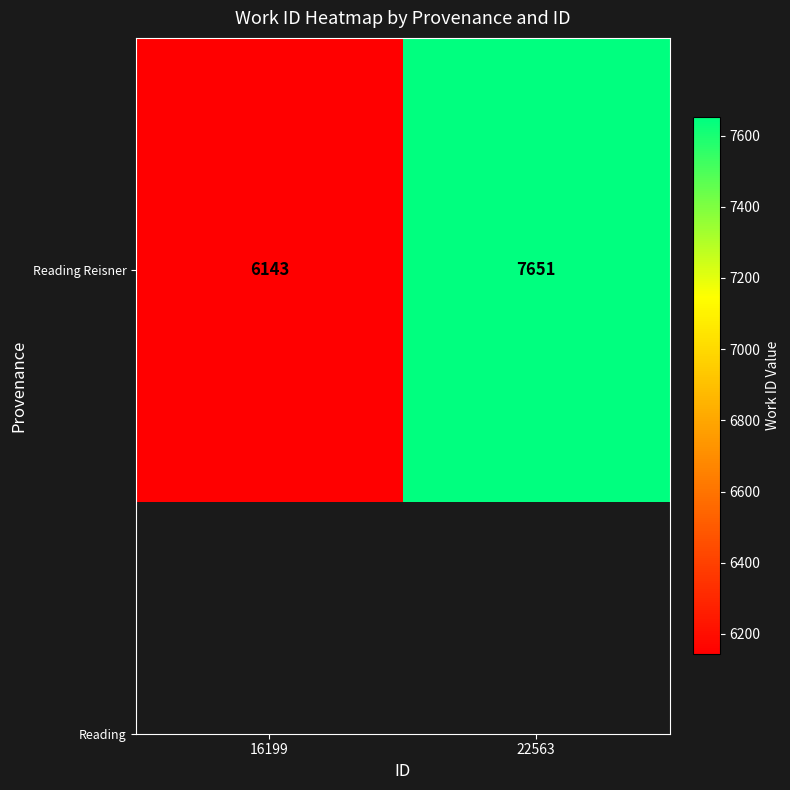

Count the values in the range 6143 to 7651.

2